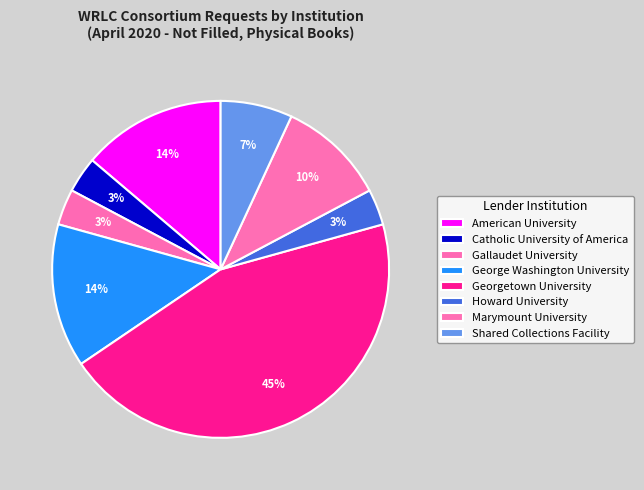

Count the number of slices in the pie.

8